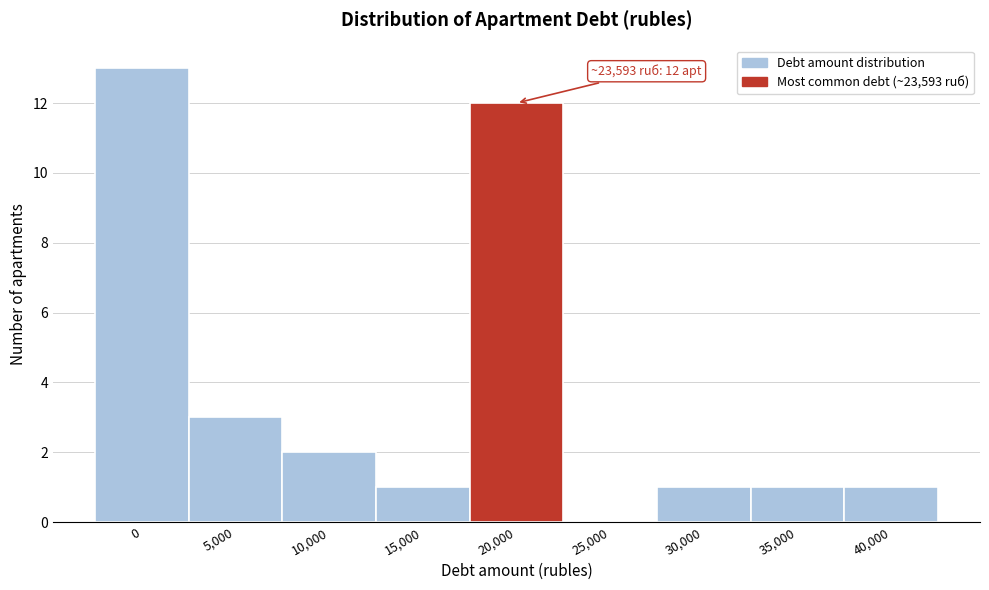

Reading left to right, transcribe all the data shown in this chart.

0=13	5,000=3	10,000=2	15,000=1	20,000=12	25,000=0	30,000=1	35,000=1	40,000=1